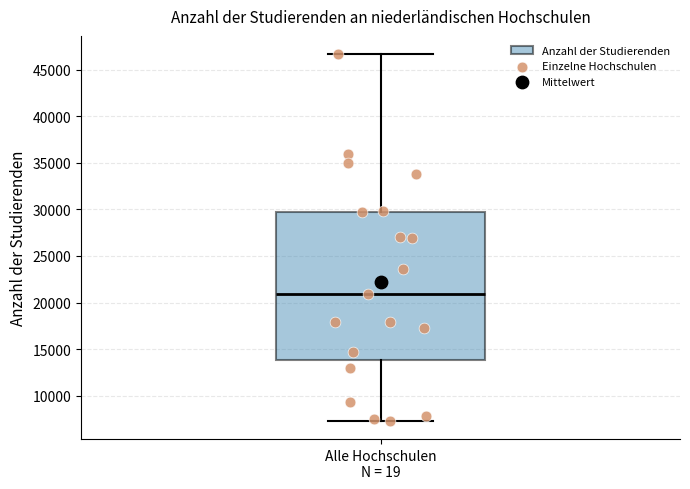

Read this box plot against the y-axis: the position of the median line, the range covered by the box, and the ends of both whiskers. The values are not printed on the chart, so give them approximately, as read against the axis.

median 21000, box 14000 to 30000, whiskers 7500 to 46500